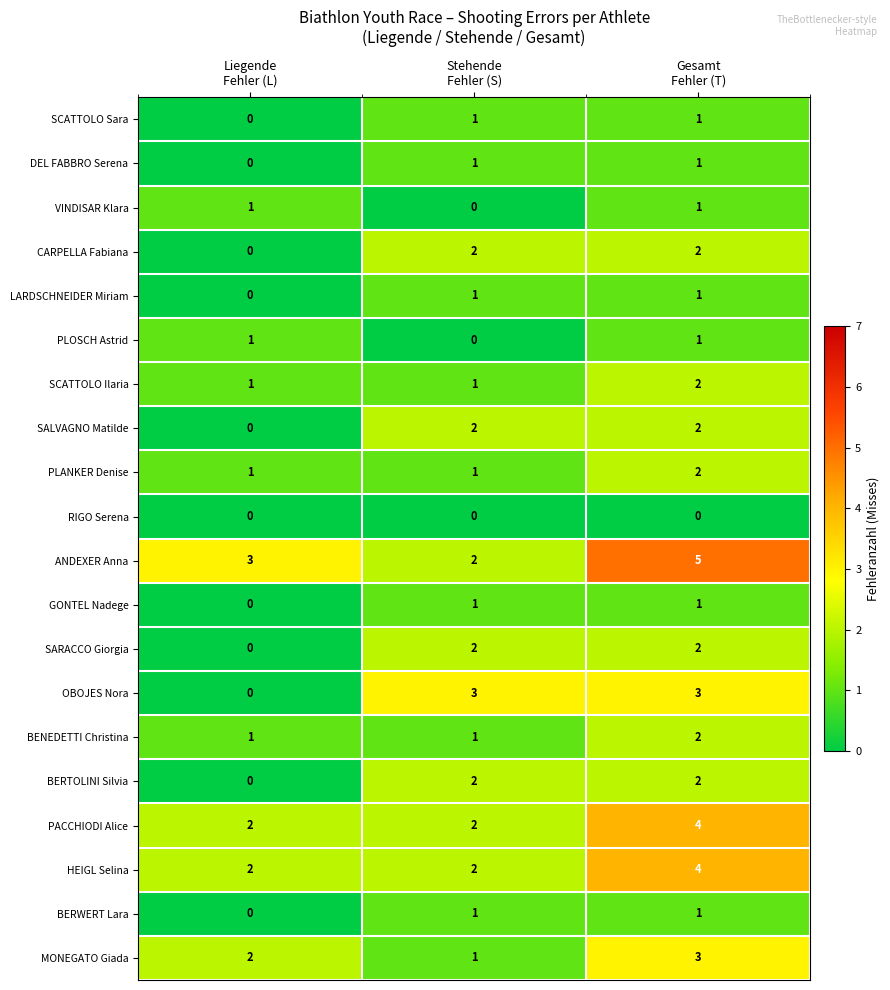

What is the sum of all ANDEXER Anna values?

10